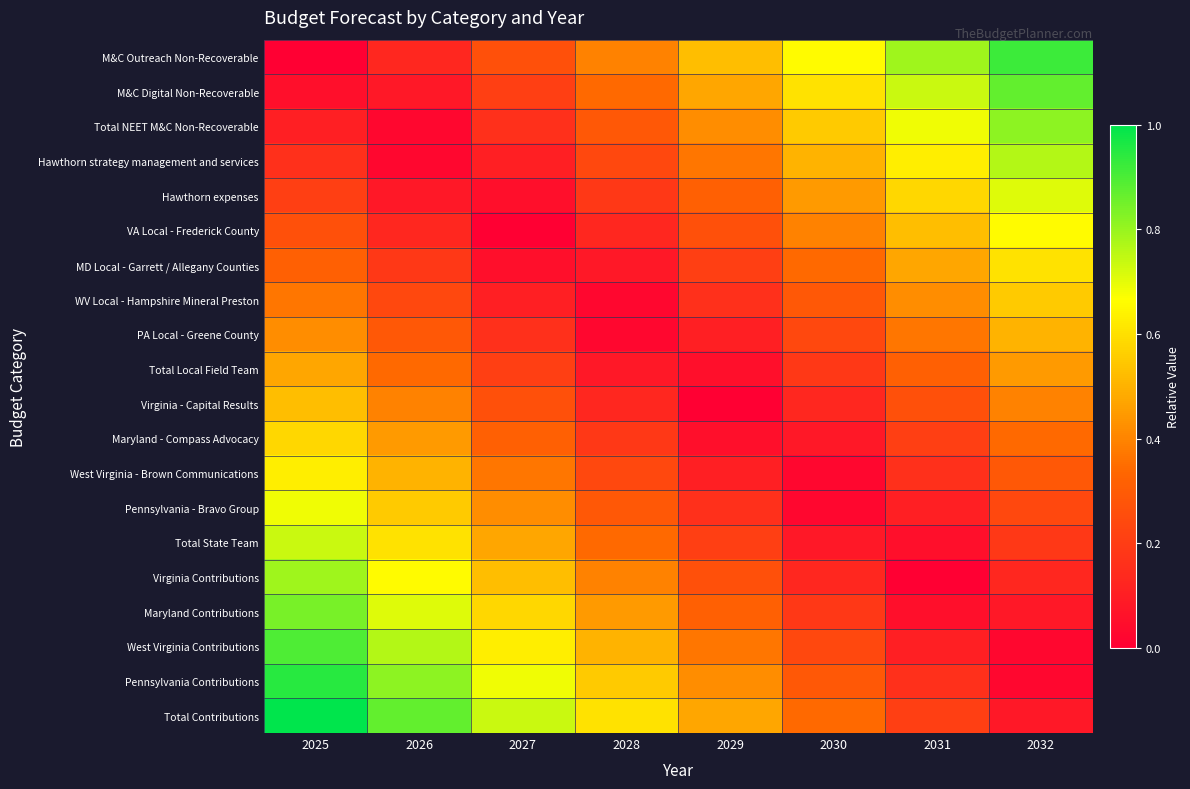

Reading right to left, extract all data points from this chart.

M&C Outreach Non-Recoverable: 2032=0.9	2031=0.8	2030=0.7	2029=0.5	2028=0.4	2027=0.3	2026=0.1	2025=0.0
M&C Digital Non-Recoverable: 2032=0.9	2031=0.7	2030=0.6	2029=0.5	2028=0.3	2027=0.2	2026=0.1	2025=0.1
Total NEET M&C Non-Recoverable: 2032=0.8	2031=0.7	2030=0.6	2029=0.4	2028=0.3	2027=0.2	2026=0.0	2025=0.1
Hawthorn strategy management and services: 2032=0.8	2031=0.6	2030=0.5	2029=0.4	2028=0.2	2027=0.1	2026=0.0	2025=0.2
Hawthorn expenses: 2032=0.7	2031=0.6	2030=0.4	2029=0.3	2028=0.2	2027=0.1	2026=0.1	2025=0.2
VA Local - Frederick County: 2032=0.7	2031=0.5	2030=0.4	2029=0.3	2028=0.1	2027=0.0	2026=0.1	2025=0.3
MD Local - Garrett / Allegany Counties: 2032=0.6	2031=0.5	2030=0.3	2029=0.2	2028=0.1	2027=0.1	2026=0.2	2025=0.3
WV Local - Hampshire Mineral Preston: 2032=0.6	2031=0.4	2030=0.3	2029=0.2	2028=0.0	2027=0.1	2026=0.2	2025=0.4
PA Local - Greene County: 2032=0.5	2031=0.4	2030=0.2	2029=0.1	2028=0.0	2027=0.2	2026=0.3	2025=0.4
Total Local Field Team: 2032=0.4	2031=0.3	2030=0.2	2029=0.1	2028=0.1	2027=0.2	2026=0.3	2025=0.5
Virginia - Capital Results: 2032=0.4	2031=0.3	2030=0.1	2029=0.0	2028=0.1	2027=0.3	2026=0.4	2025=0.5
Maryland - Compass Advocacy: 2032=0.3	2031=0.2	2030=0.1	2029=0.1	2028=0.2	2027=0.3	2026=0.4	2025=0.6
West Virginia - Brown Communications: 2032=0.3	2031=0.2	2030=0.0	2029=0.1	2028=0.2	2027=0.4	2026=0.5	2025=0.6
Pennsylvania - Bravo Group: 2032=0.2	2031=0.1	2030=0.0	2029=0.2	2028=0.3	2027=0.4	2026=0.6	2025=0.7
Total State Team: 2032=0.2	2031=0.1	2030=0.1	2029=0.2	2028=0.3	2027=0.5	2026=0.6	2025=0.7
Virginia Contributions: 2032=0.1	2031=0.0	2030=0.1	2029=0.3	2028=0.4	2027=0.5	2026=0.7	2025=0.8
Maryland Contributions: 2032=0.1	2031=0.1	2030=0.2	2029=0.3	2028=0.4	2027=0.6	2026=0.7	2025=0.8
West Virginia Contributions: 2032=0.0	2031=0.1	2030=0.2	2029=0.4	2028=0.5	2027=0.6	2026=0.8	2025=0.9
Pennsylvania Contributions: 2032=0.0	2031=0.2	2030=0.3	2029=0.4	2028=0.6	2027=0.7	2026=0.8	2025=0.9
Total Contributions: 2032=0.1	2031=0.2	2030=0.3	2029=0.5	2028=0.6	2027=0.7	2026=0.9	2025=1.0